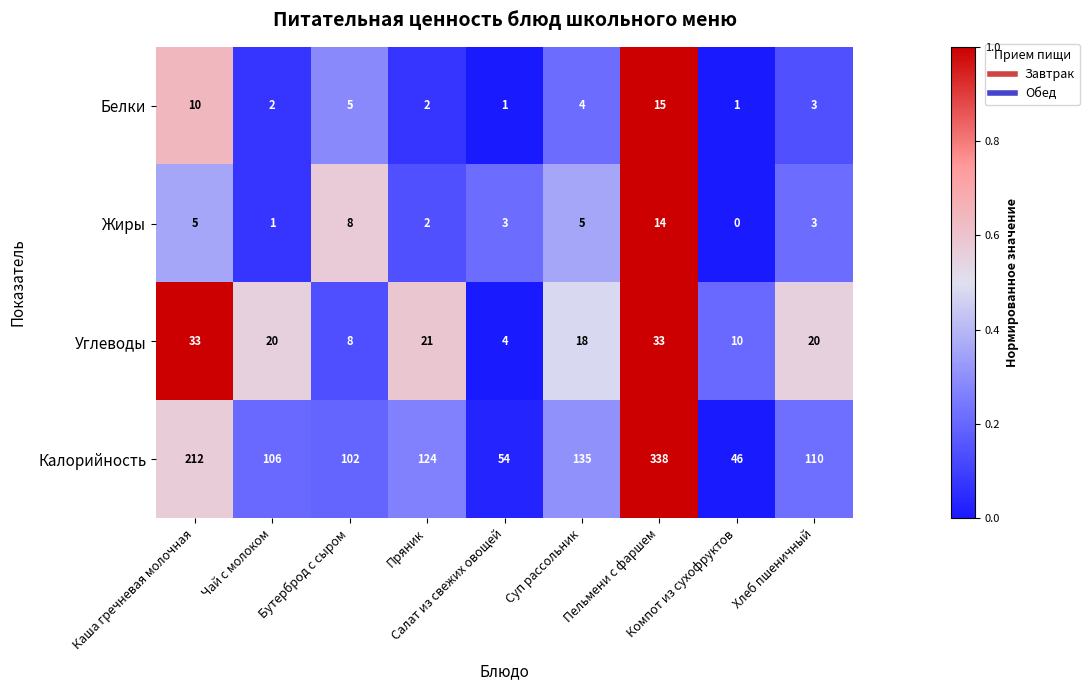

Which series changed the most between Каша гречневая молочная and Чай с молоком?

Калорийность